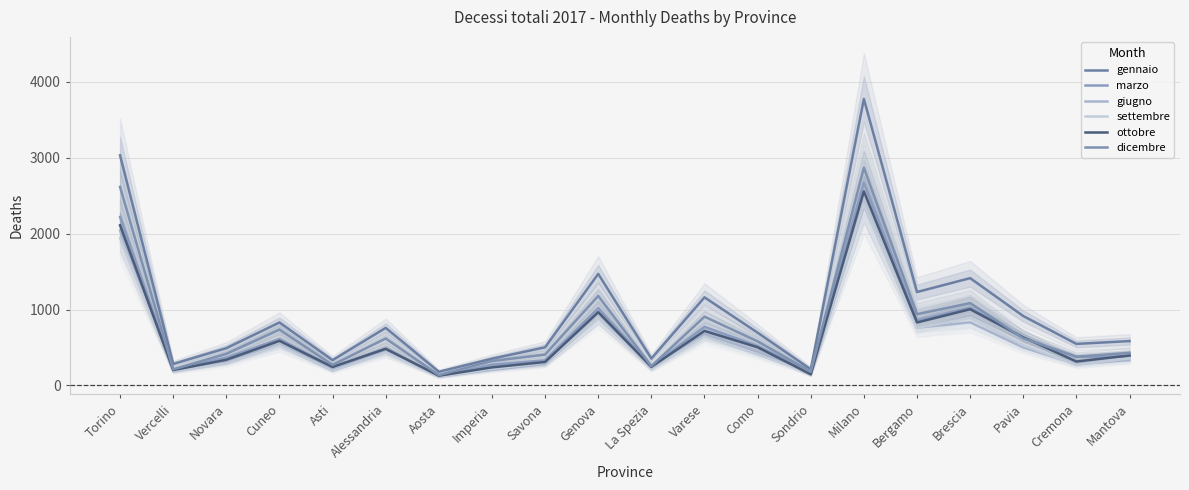

What is the lowest value of the settembre series?

113